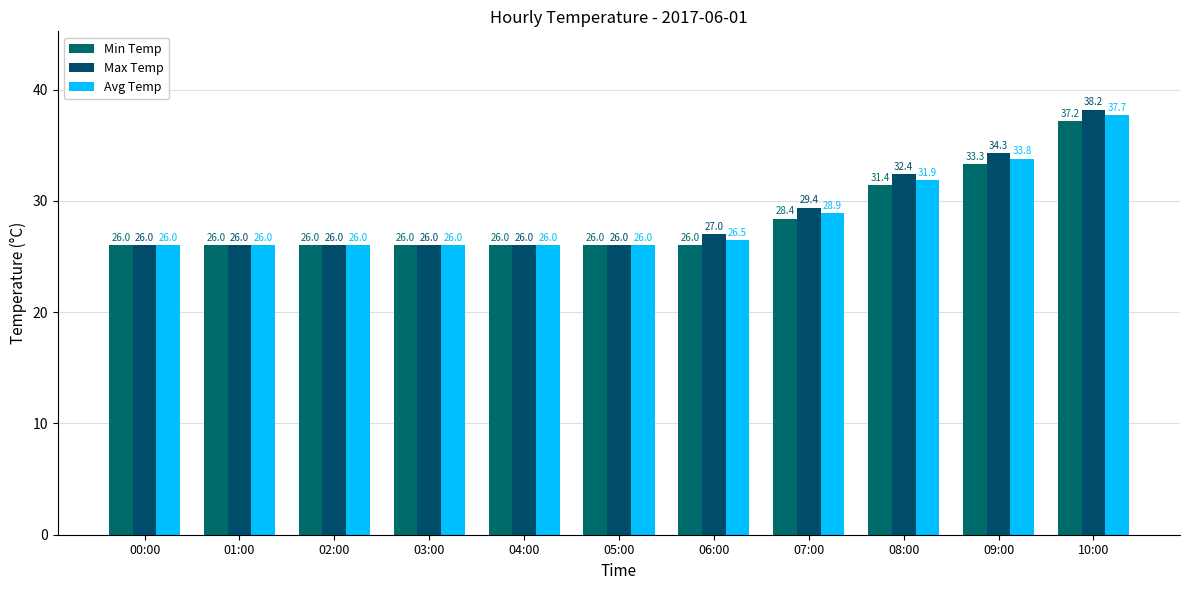

Does the chart contain any negative values?

No